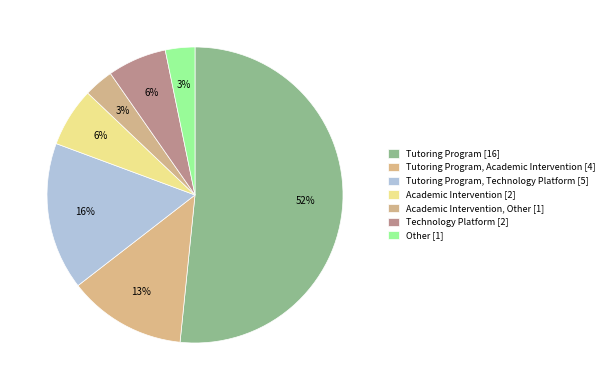

Rank the categories by value from highest to lowest.

Tutoring Program, Tutoring Program, Technology Platform, Tutoring Program, Academic Intervention, Academic Intervention, Technology Platform, Academic Intervention, Other, Other